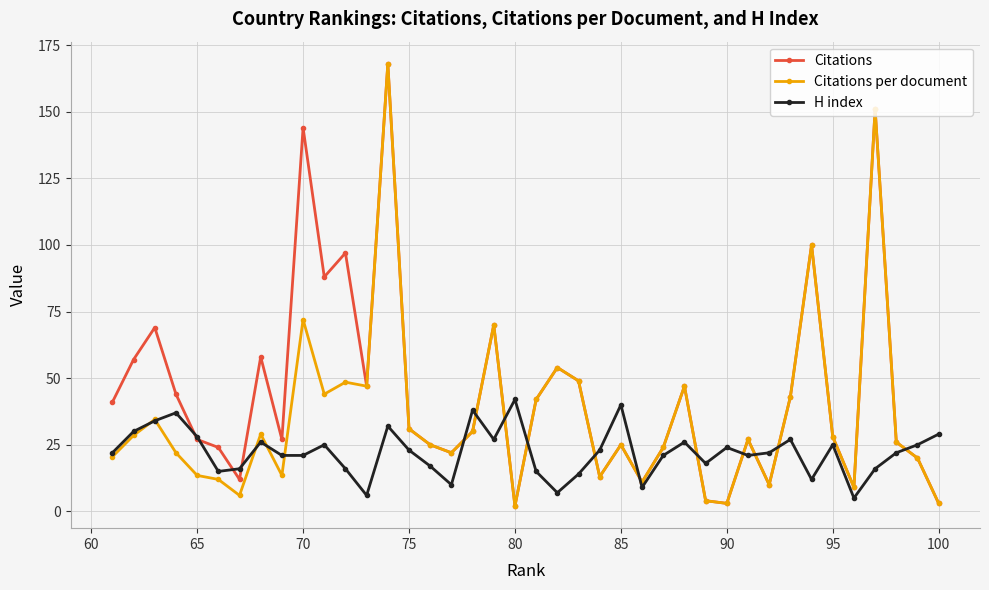

True or false: Citations has a value of 25.0 at 85.

True